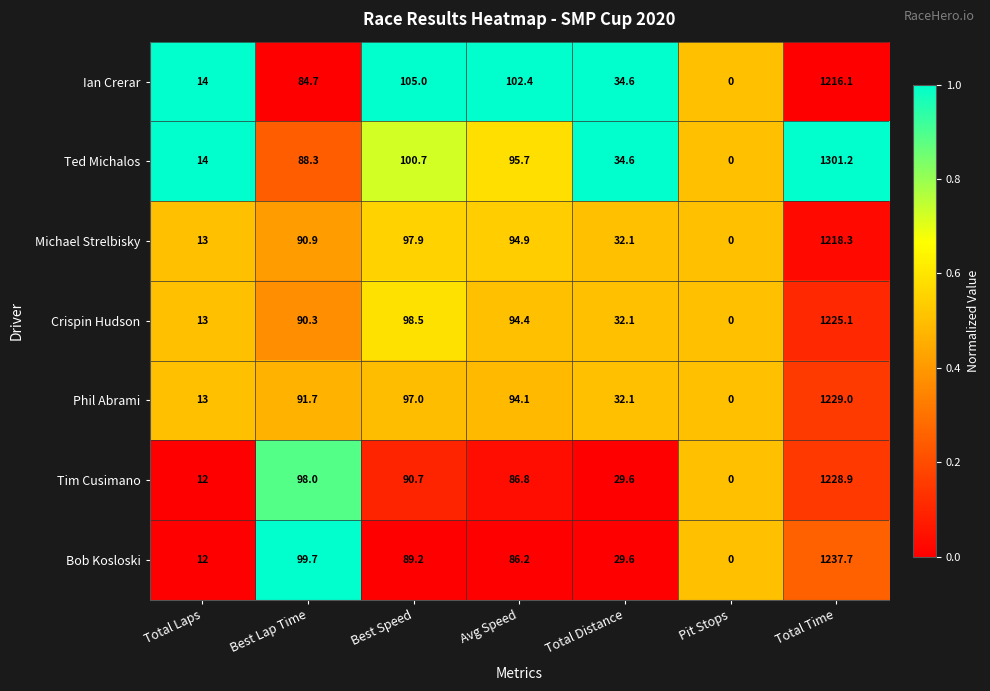

Which series changed the most between Best Lap Time and Avg Speed?

Ian Crerar